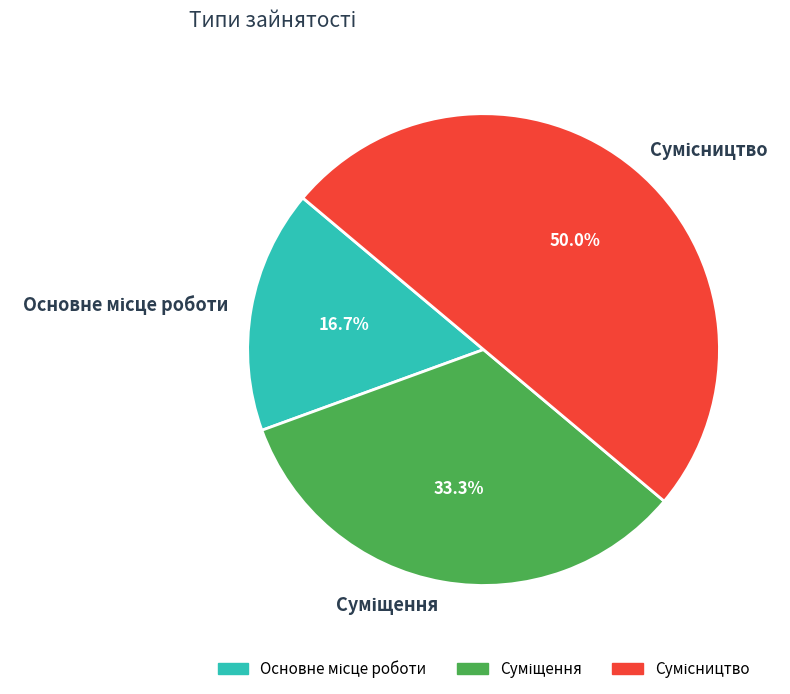

To the nearest percent, what is the difference between the largest and smallest slice percentages?

33%